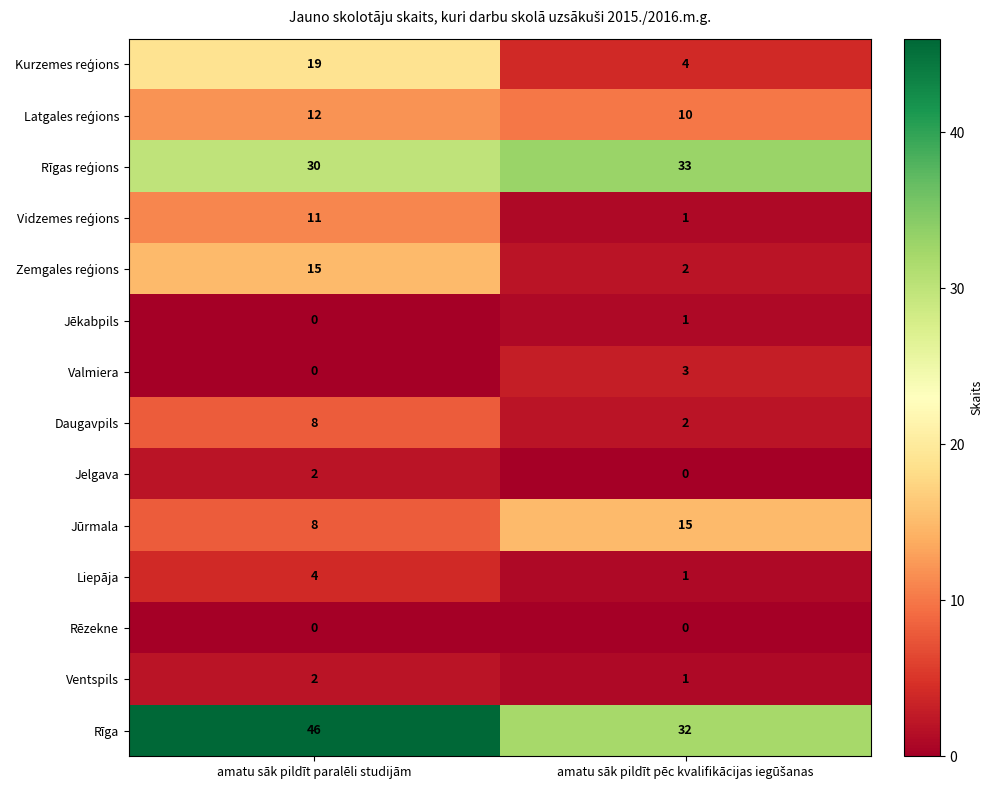

What is the sum of all Jūrmala values?

23